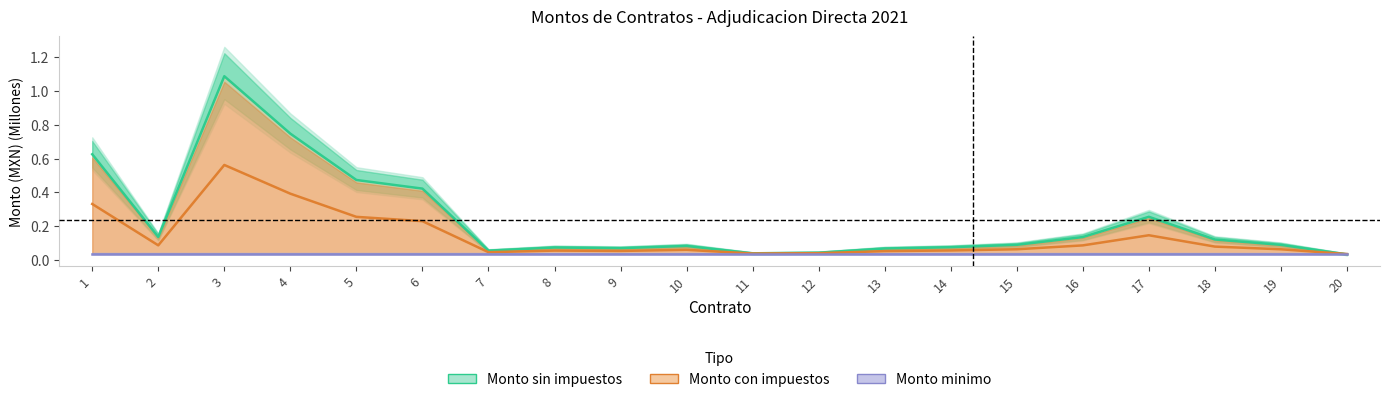

The value of Monto minimo at 18 is 0.1. True or false?

False